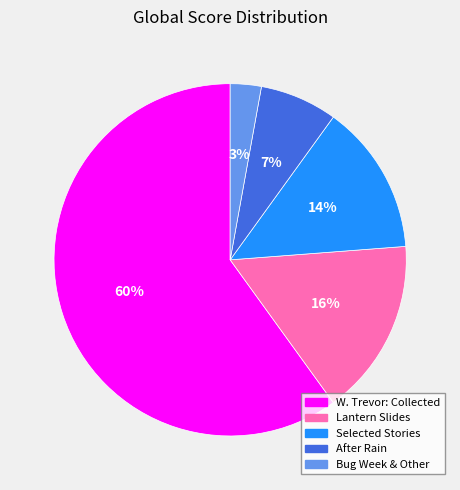

Does any single category account for the majority?

Yes